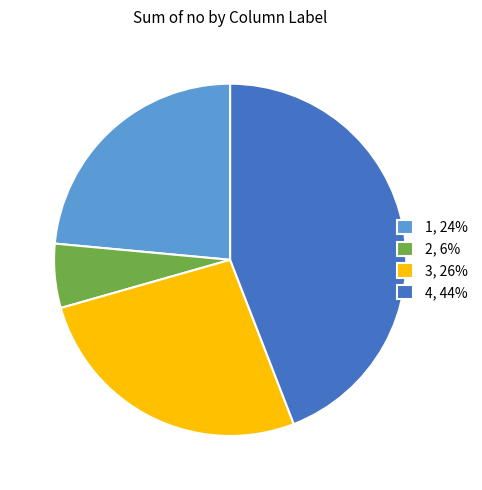

Count the number of slices in the pie.

4